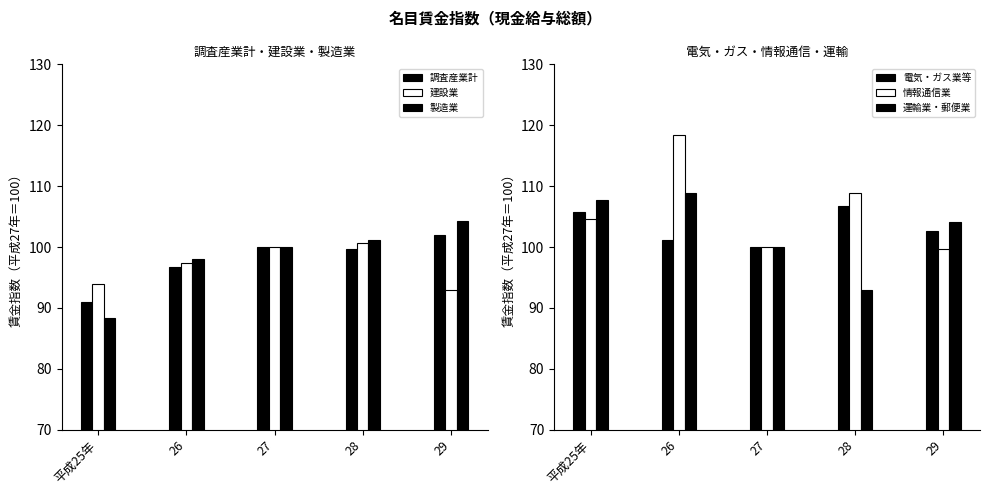

Reading left to right, what are all the values shown in this chart?

調査産業計: 91.0	96.7	100.0	99.7	101.9
建設業: 93.9	97.4	100.0	100.7	92.9
製造業: 88.3	98.1	100.0	101.2	104.2
電気・ガス業等: 105.8	101.1	100.0	106.7	102.6
情報通信業: 104.6	118.4	100.0	108.9	99.6
運輸業・郵便業: 107.7	108.8	100.0	92.9	104.1